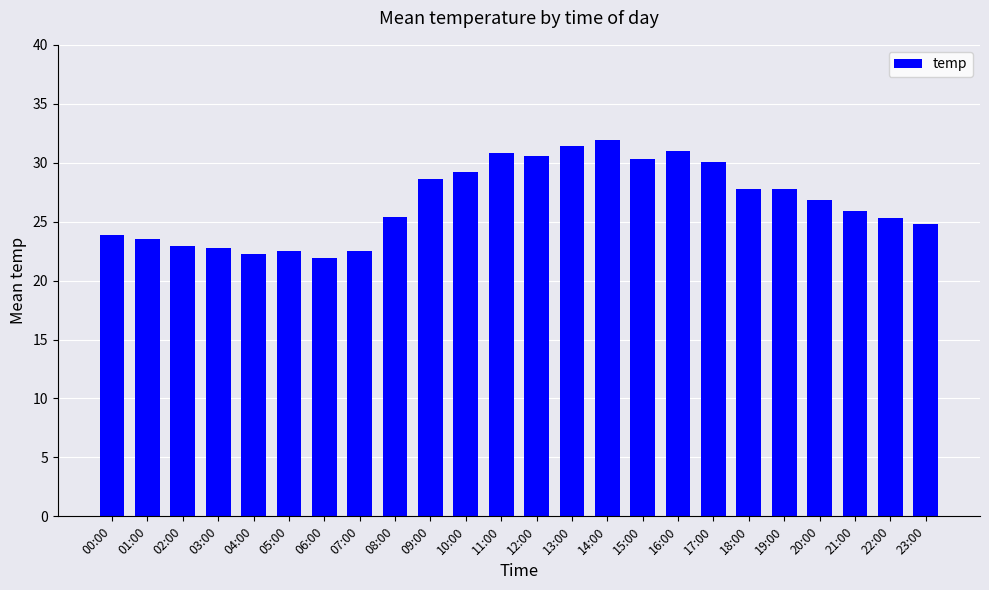

How many bars are there in total?

24